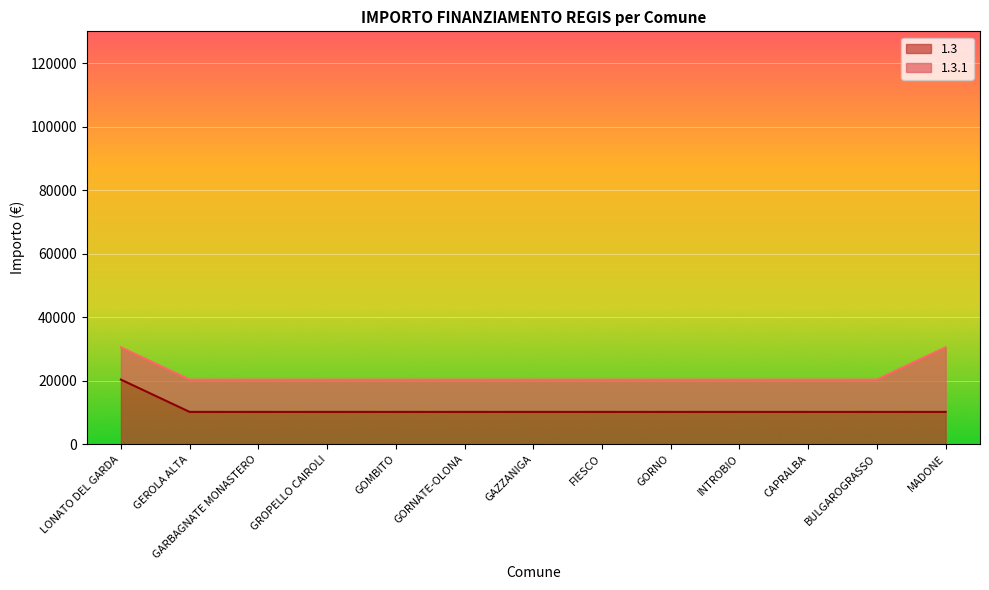

Count the number of categories in the chart.

13